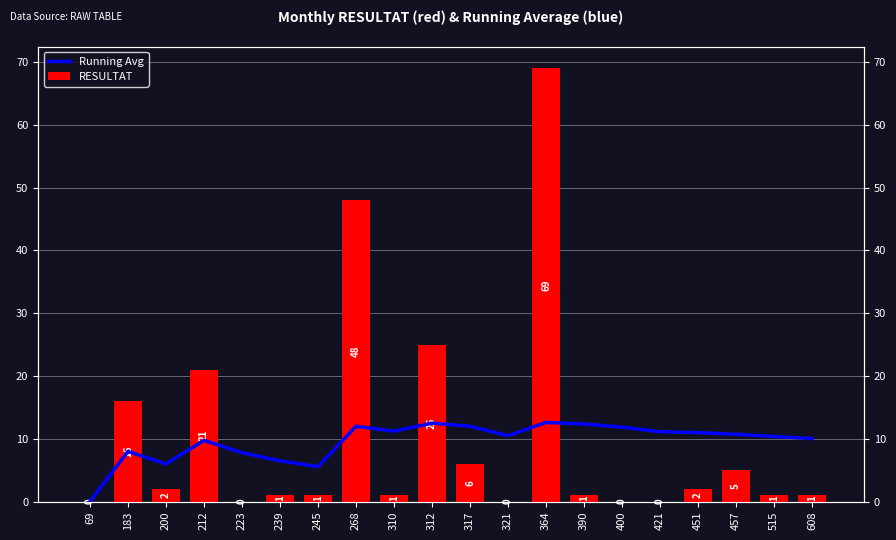

The value of RESULTAT at 400 is 0.0. True or false?

True